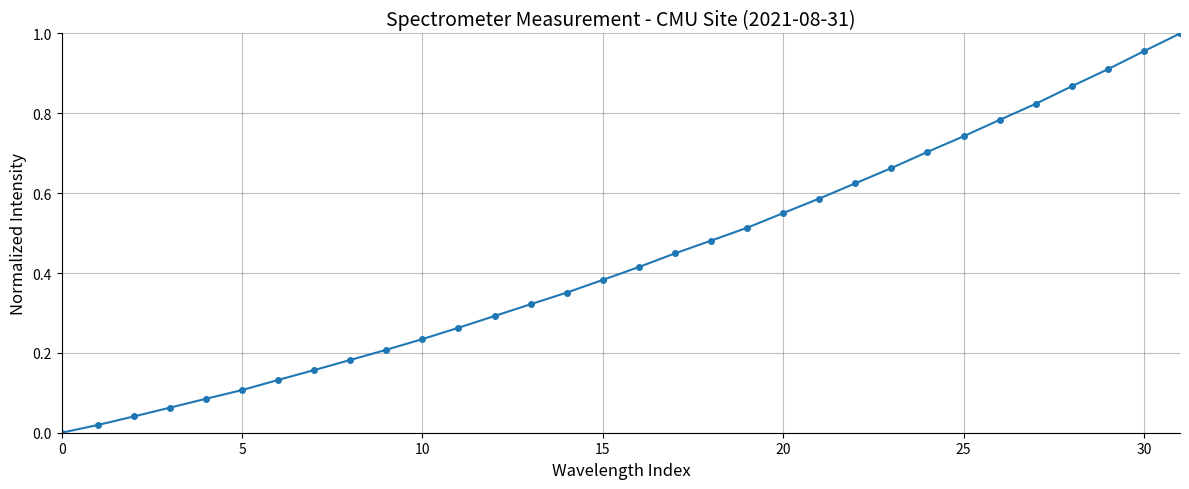

True or false: the data has more than 1 interior local peaks.

False